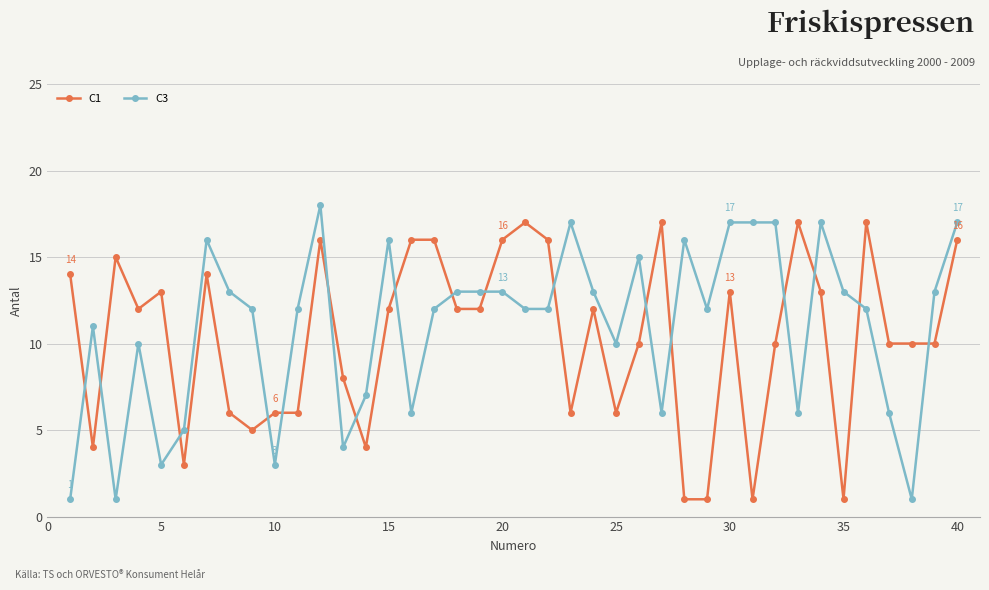

True or false: C1 and C3 cross at least once.

True